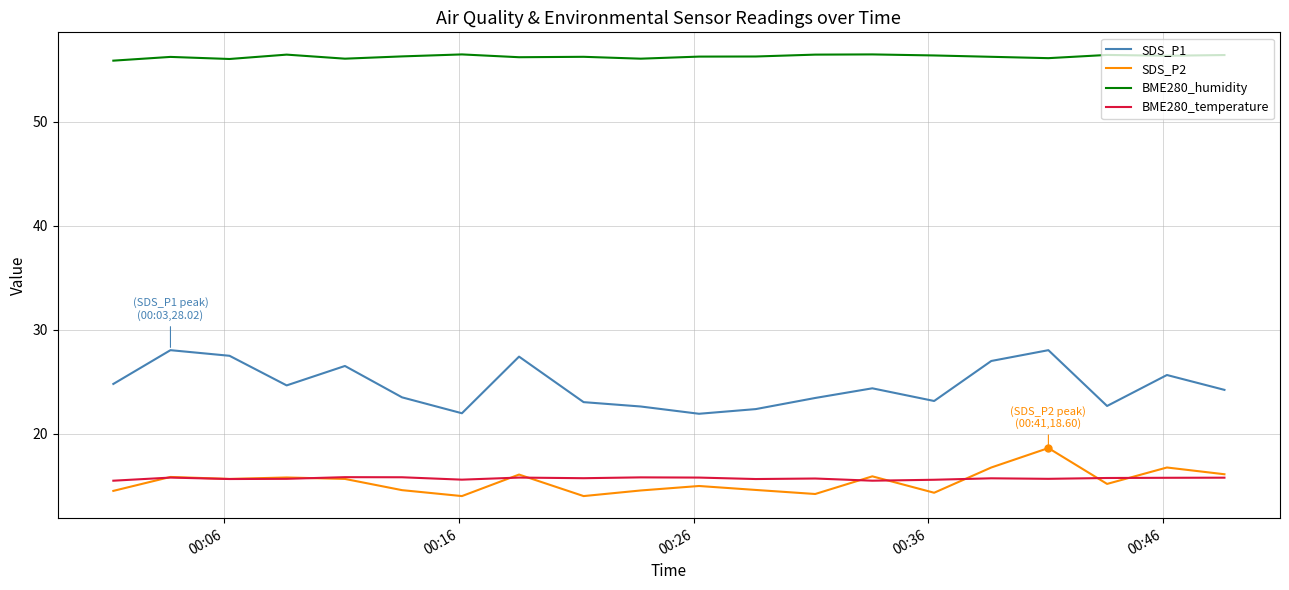

What is the smallest value displayed?

14.0